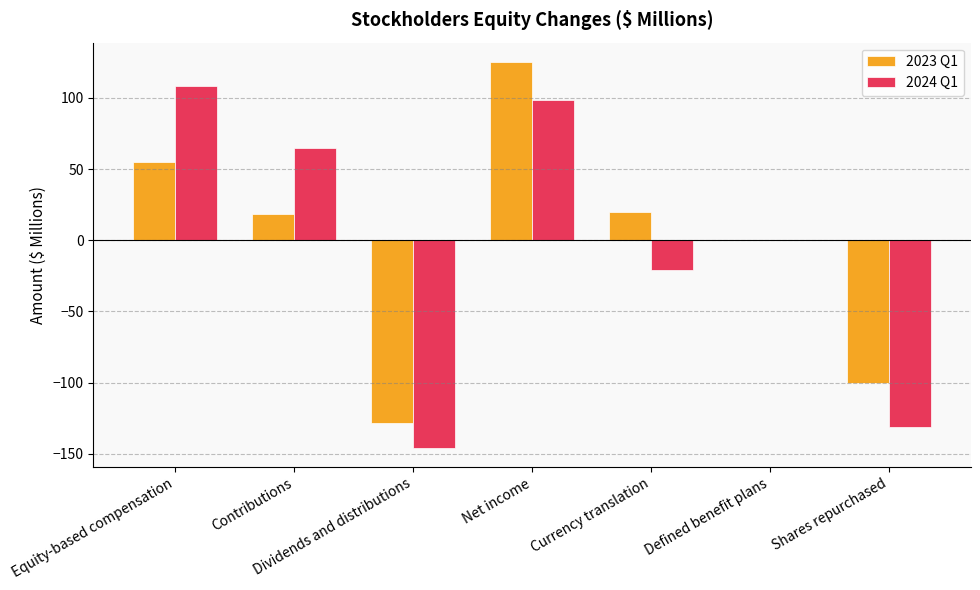

What is the sum of all 2023 Q1 values?

-9.8